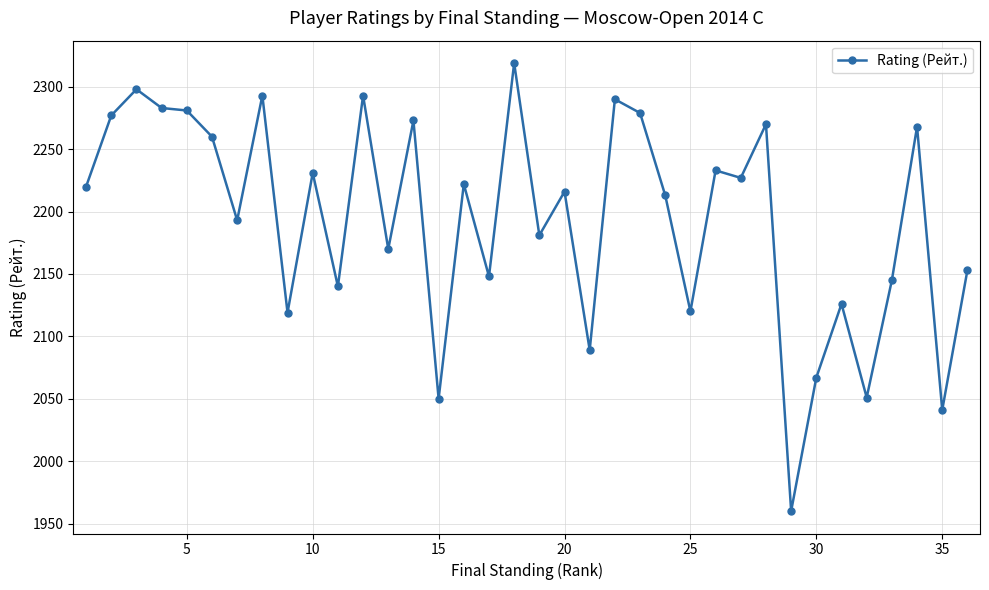

What is the value of the 4th point from the left?

2283